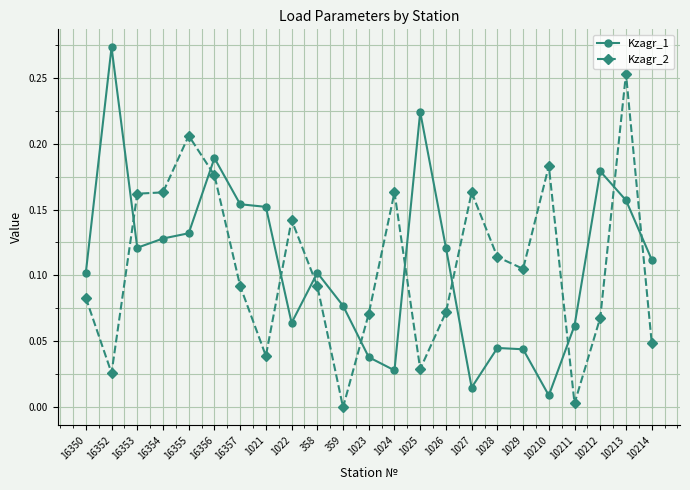

Which category has the highest value across all series?

16352